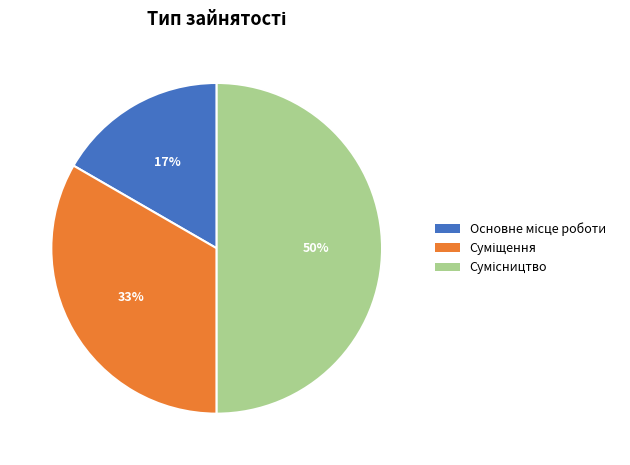

To the nearest percent, what is the difference between the largest and smallest slice percentages?

33%